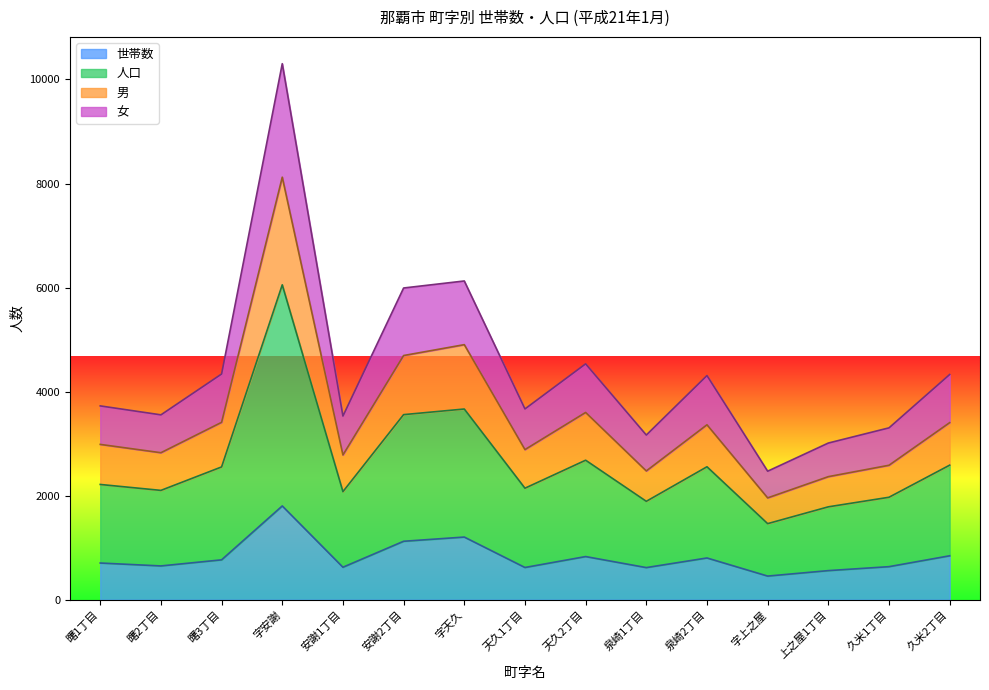

What is the label of the 15th point from the left?

久米2丁目